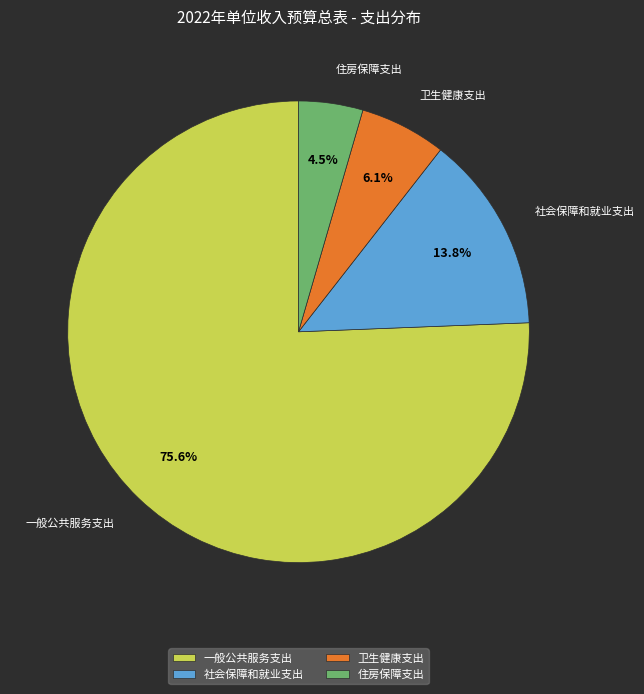

Rank the categories by value from highest to lowest.

一般公共服务支出, 社会保障和就业支出, 卫生健康支出, 住房保障支出